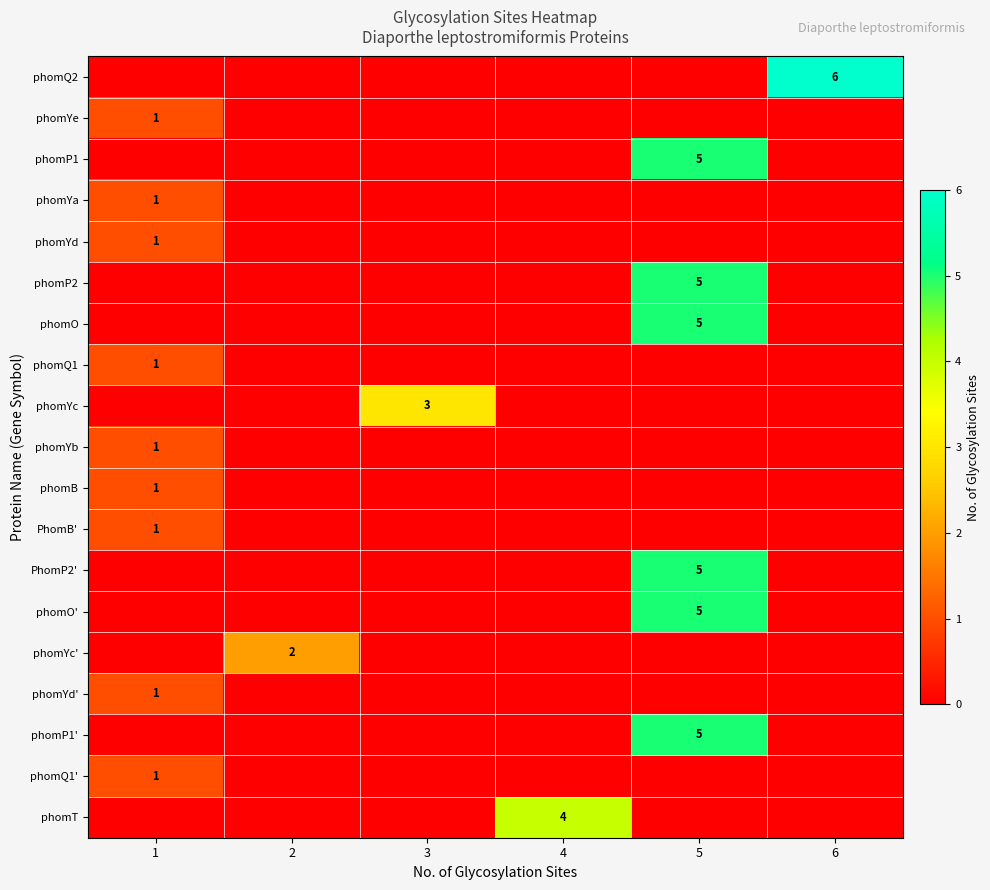

Is it true that phomP1' equals 2 at 5?

False